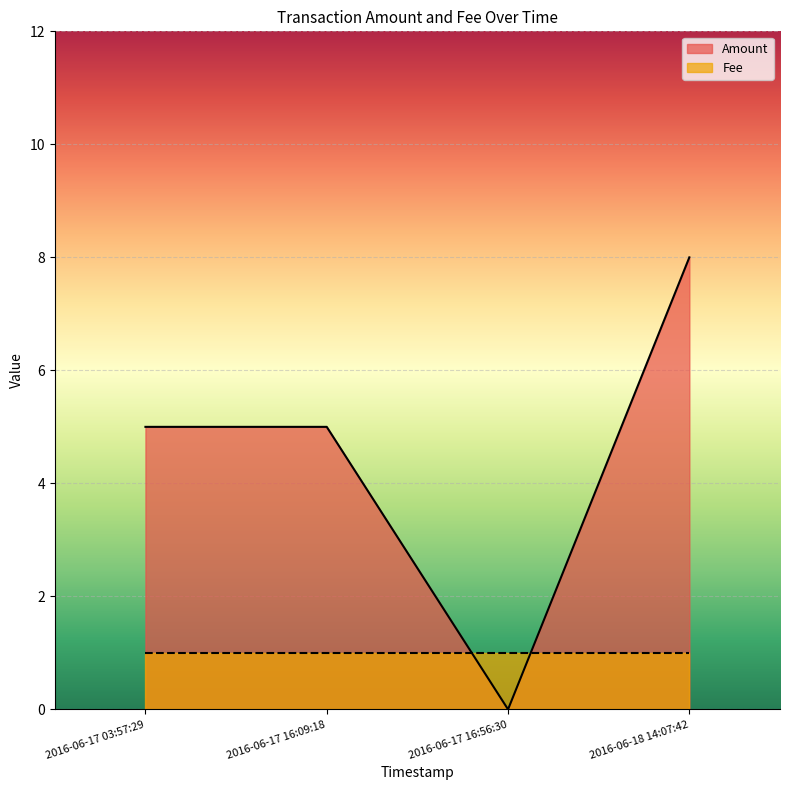

How many lines are shown in the chart?

2